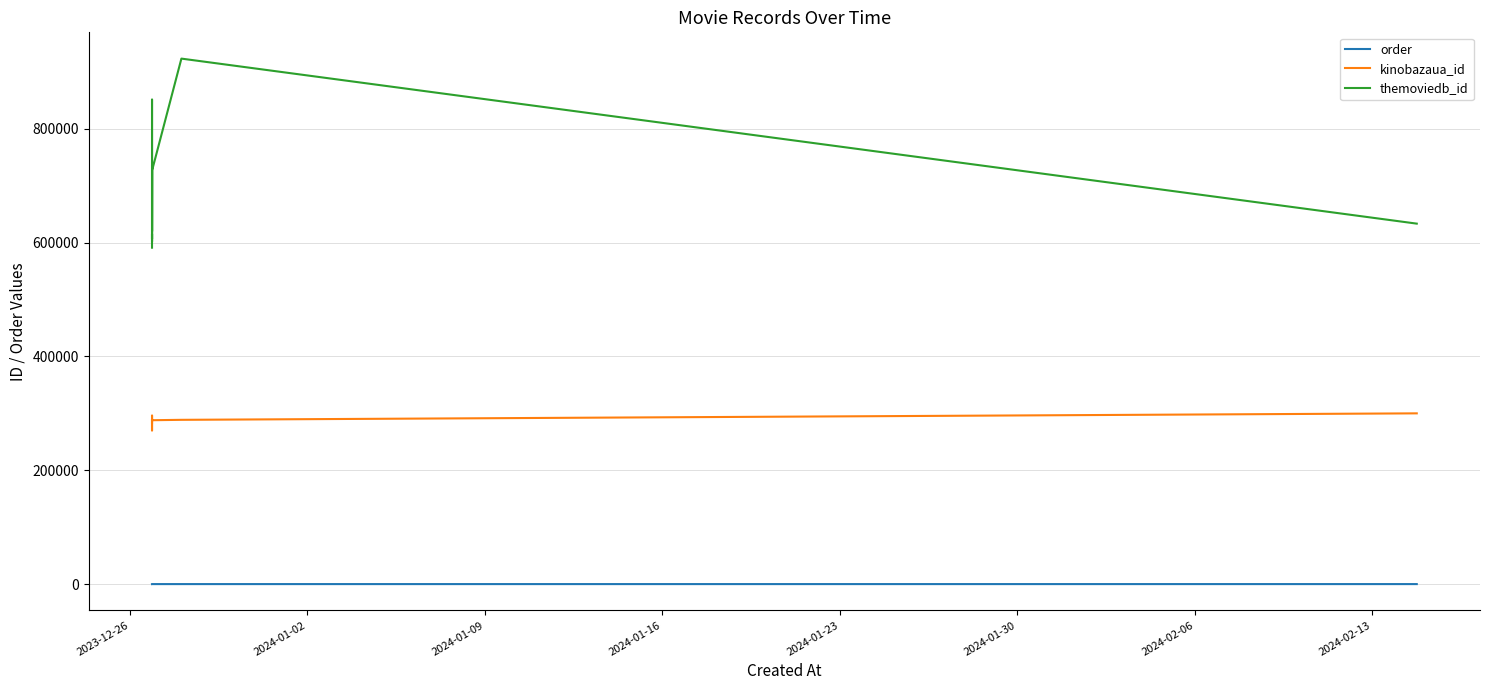

Which series has the largest total across all categories?

themoviedb_id